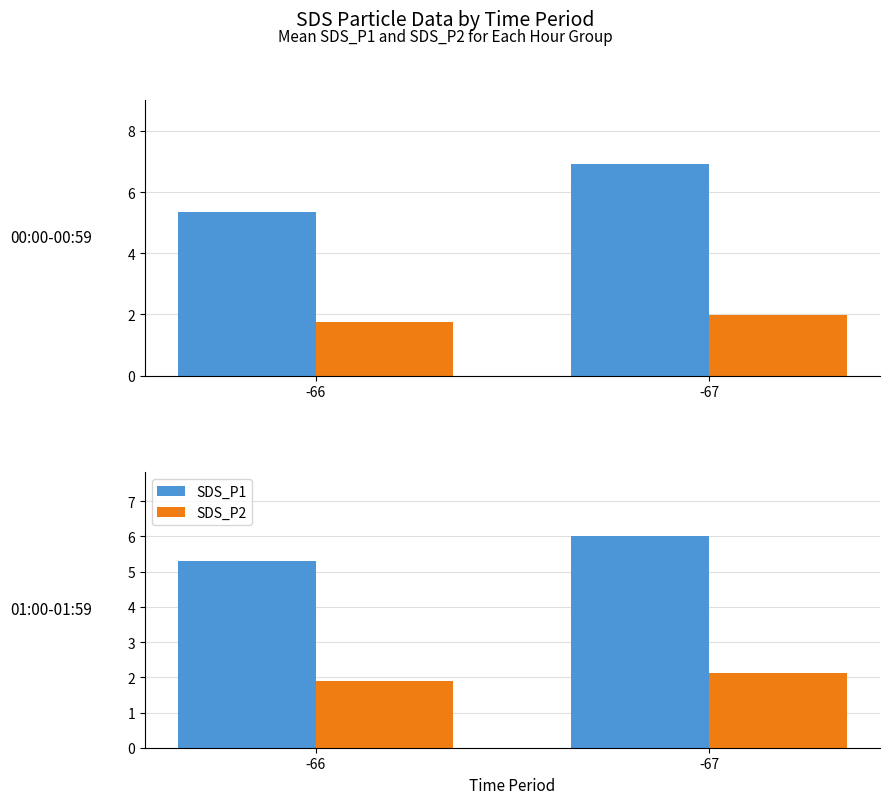

How many categories are shown in the chart?

2